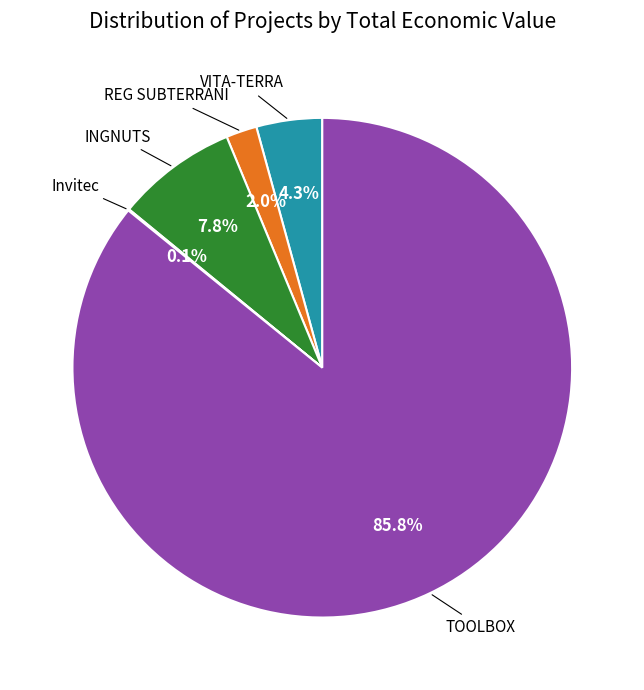

Is there any slice that represents more than half of the pie?

Yes